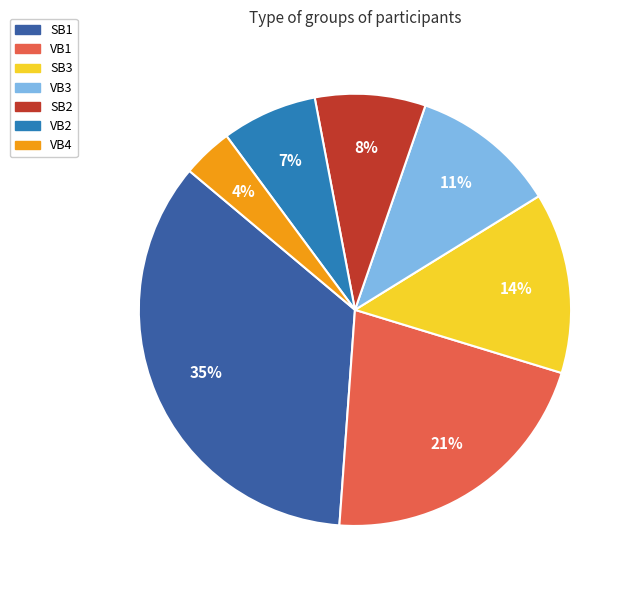

Approximately how many times larger is the value at SB1 compared to VB3?

3.2